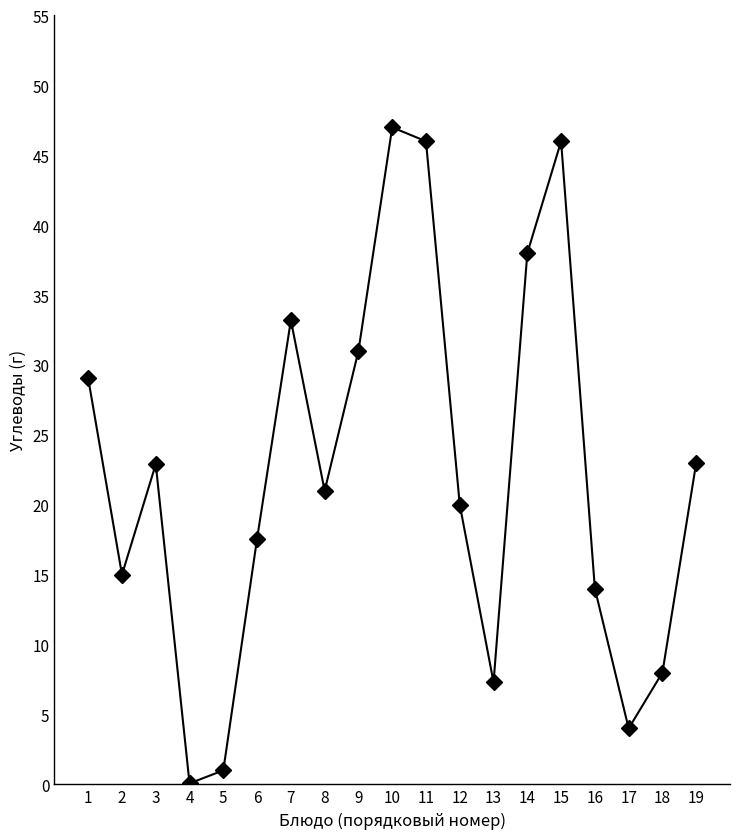

Is it true that the value at 12 is 20.0?

True